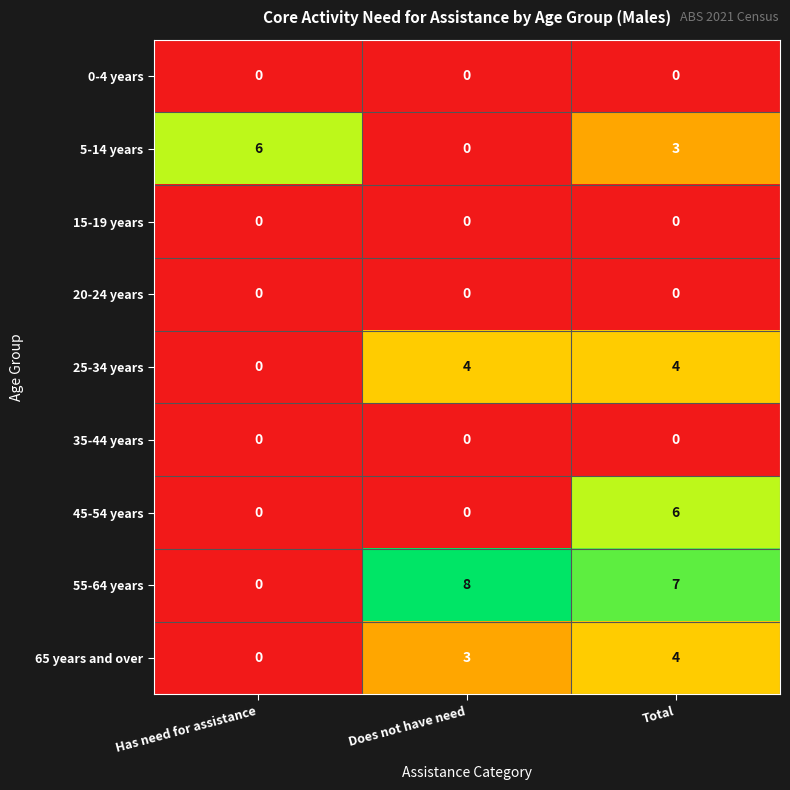

Between Does not have need and Total, which series saw the biggest shift?

45-54 years